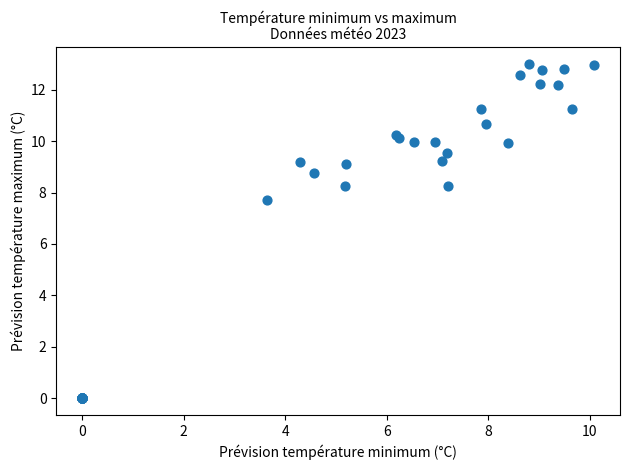

What Y value in the scatter plot is closest to 6?

7.7